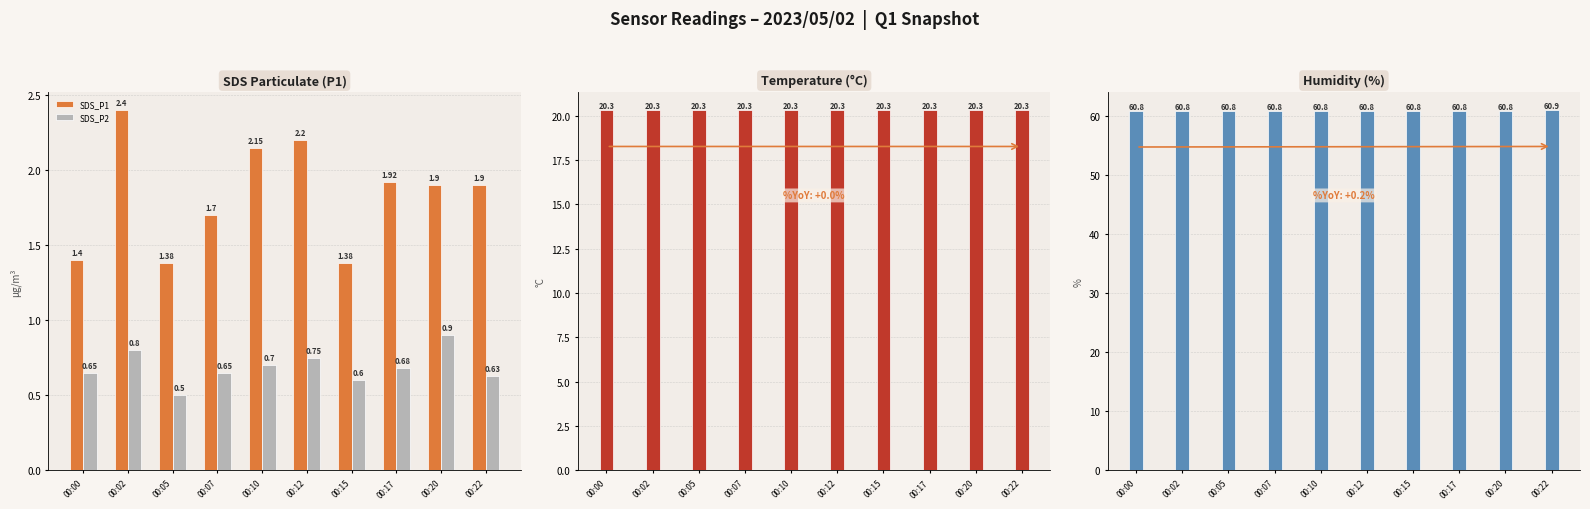

Reading right to left, list all the values displayed in this chart.

SDS_P1: 00:22=1.9	00:20=1.9	00:17=1.9	00:15=1.4	00:12=2.2	00:10=2.1	00:07=1.7	00:05=1.4	00:02=2.4	00:00=1.4
SDS_P2: 00:22=0.6	00:20=0.9	00:17=0.7	00:15=0.6	00:12=0.8	00:10=0.7	00:07=0.7	00:05=0.5	00:02=0.8	00:00=0.7
Temp: 00:22=20.3	00:20=20.3	00:17=20.3	00:15=20.3	00:12=20.3	00:10=20.3	00:07=20.3	00:05=20.3	00:02=20.3	00:00=20.3
Humid: 00:22=60.9	00:20=60.8	00:17=60.8	00:15=60.8	00:12=60.8	00:10=60.8	00:07=60.8	00:05=60.8	00:02=60.8	00:00=60.8